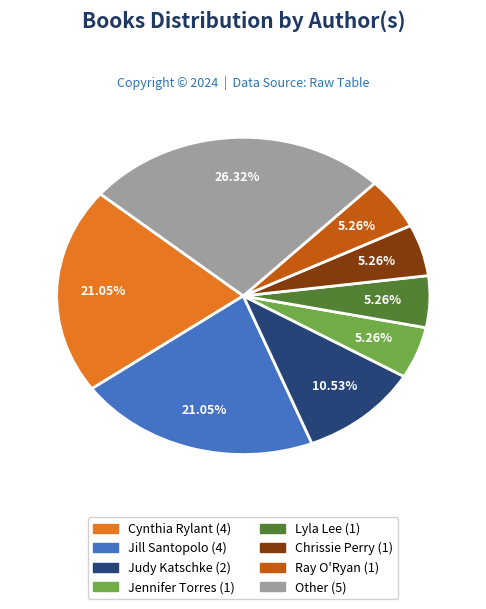

Is there any slice that represents more than half of the pie?

No